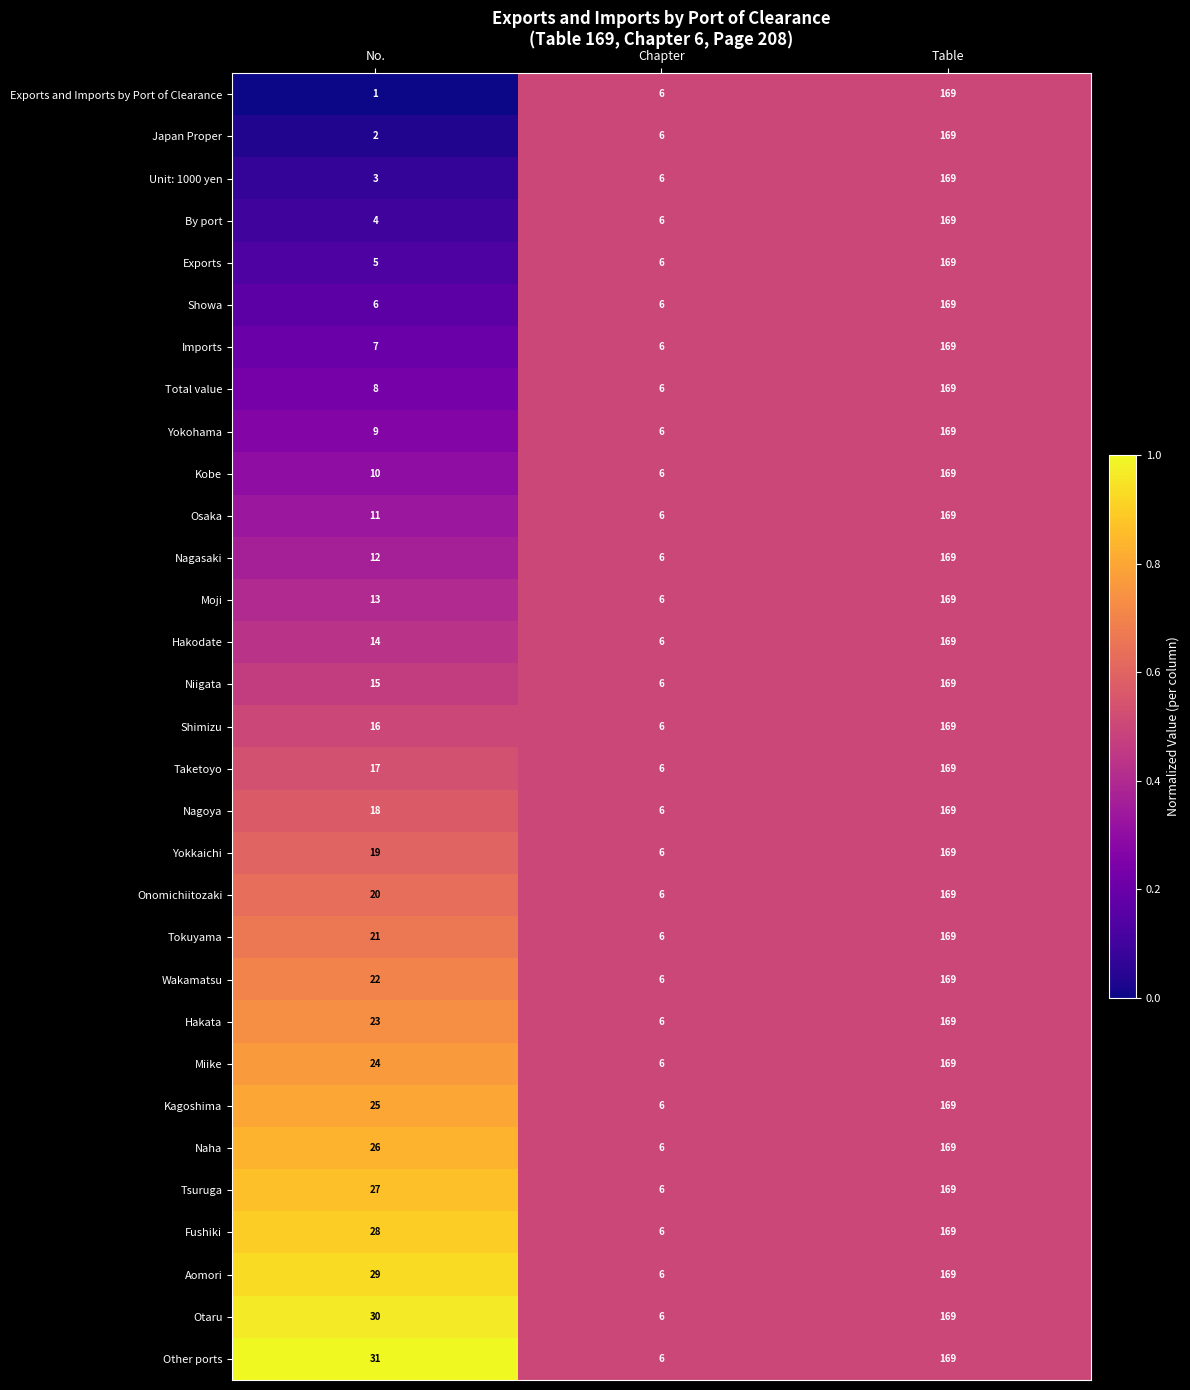

What is the approximate value of Exports at Chapter?

6